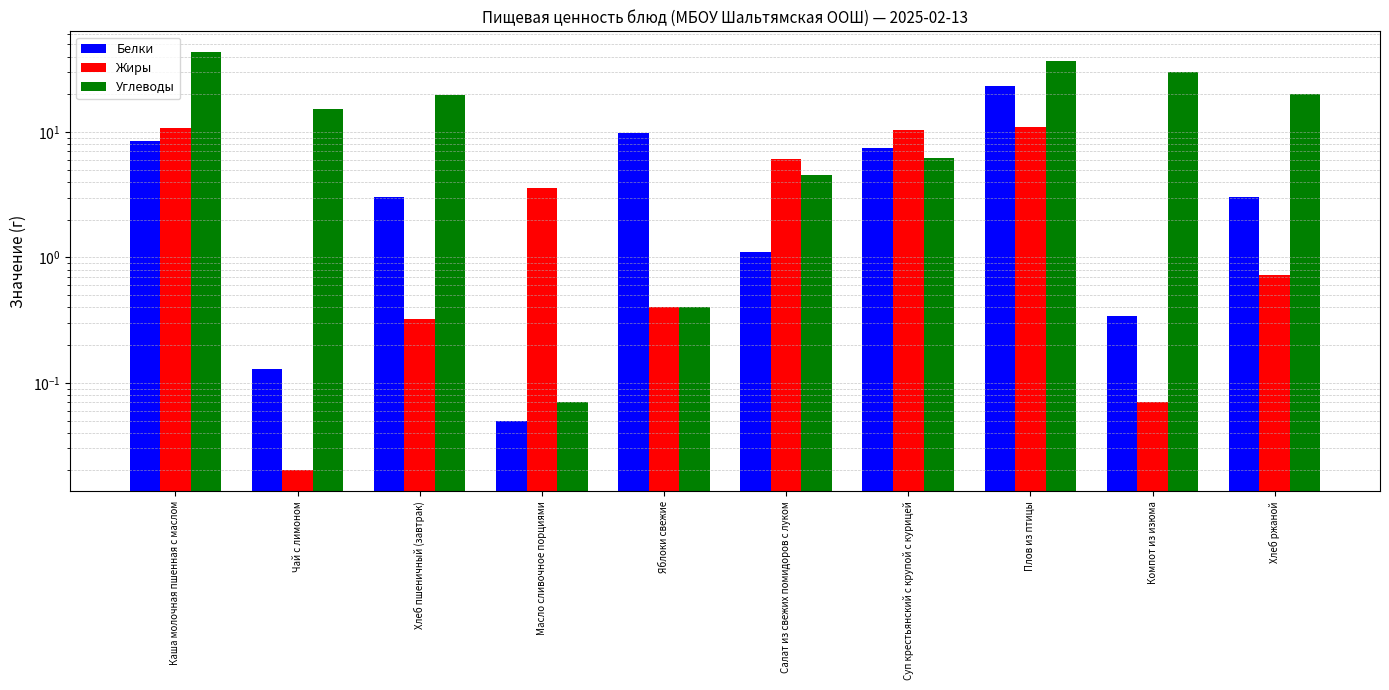

Between Каша молочная пшенная с маслом and Суп крестьянский с крупой с курицей, which is larger?

Каша молочная пшенная с маслом